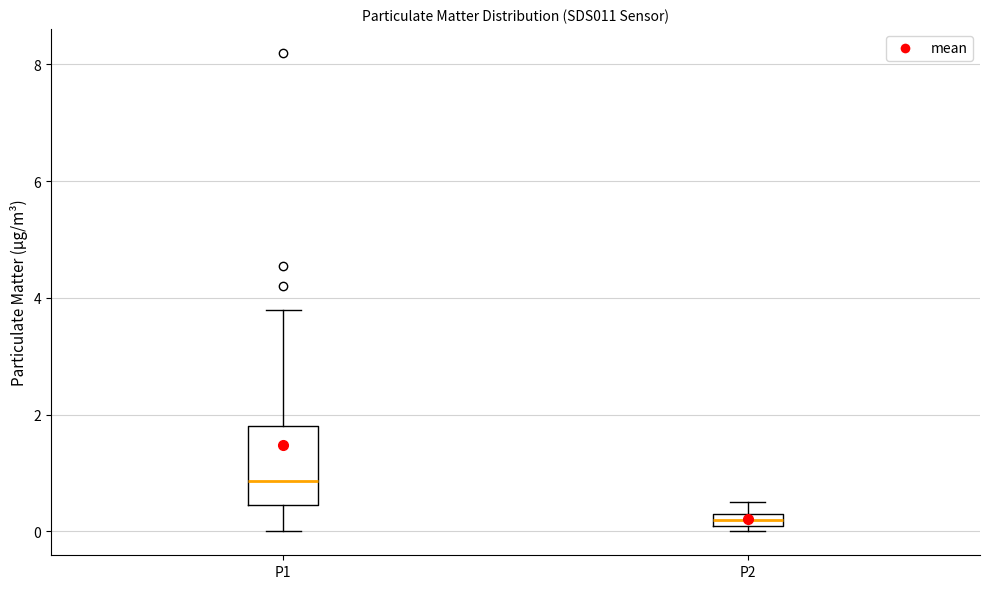

Which box's median line is the highest?

P1